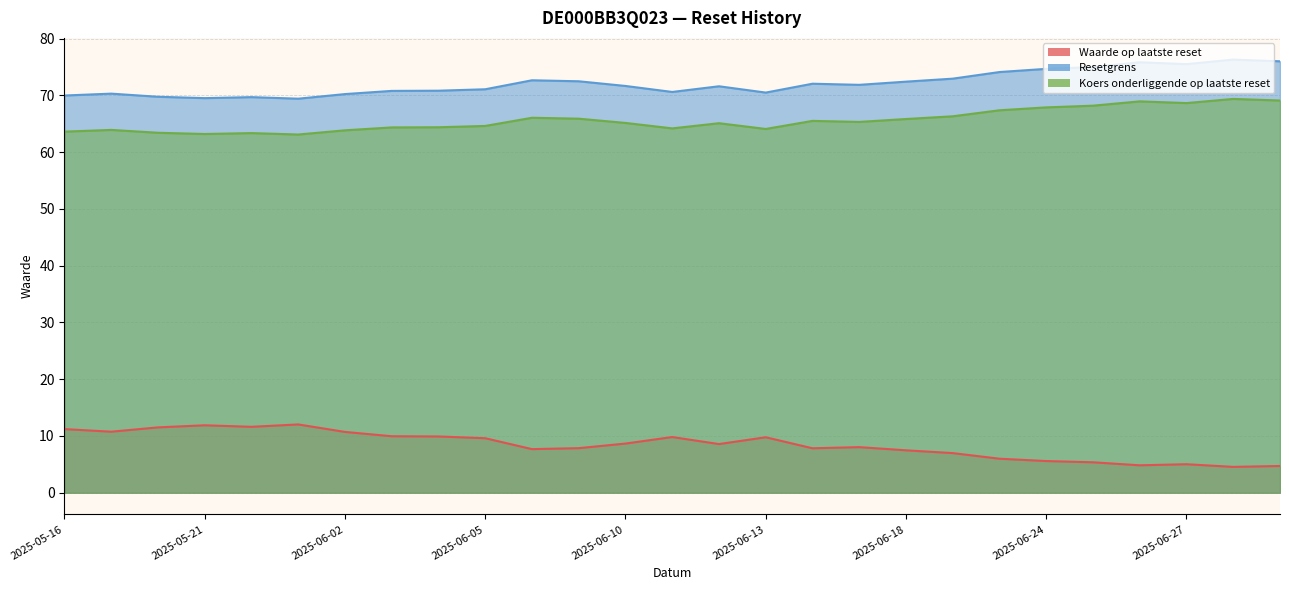

At how many categories does at least one series exceed 44?

27